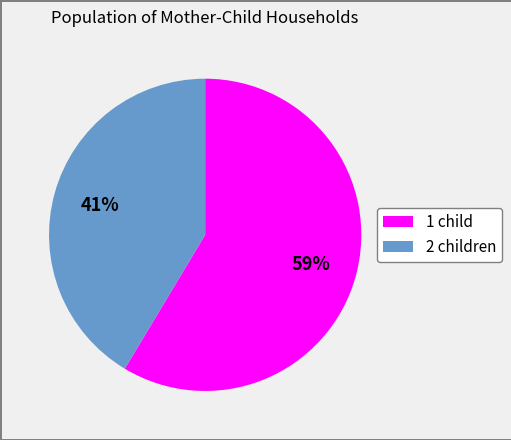

Count the number of slices in the pie.

2